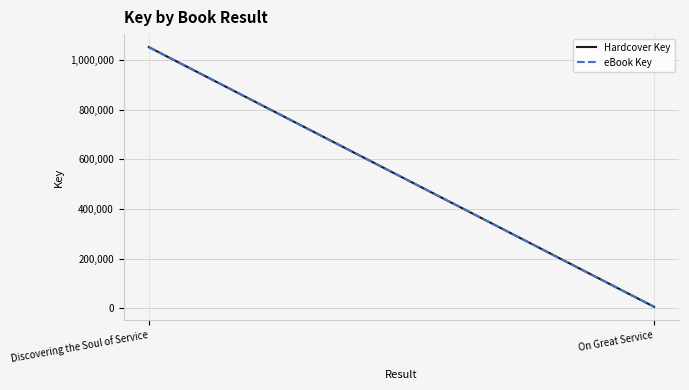

What is the total value across all series at On Great Service?

11144